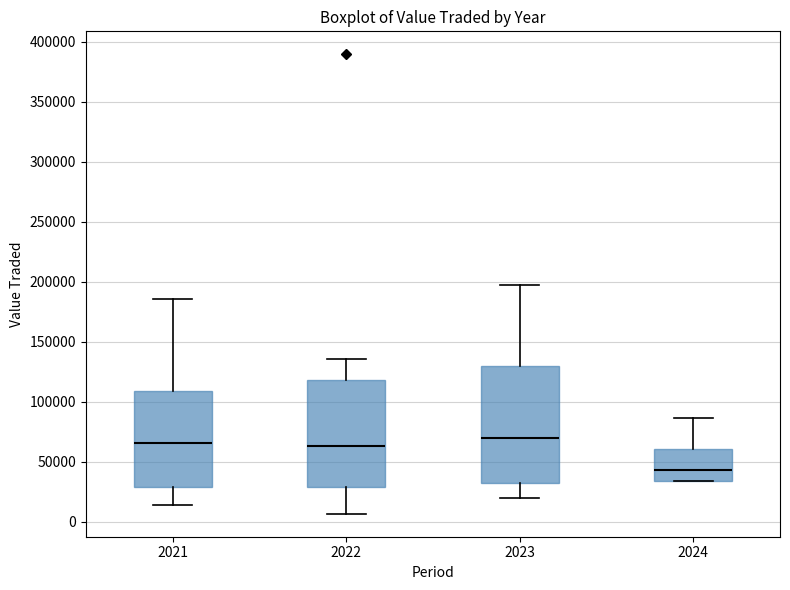

Reading left to right, transcribe this box plot: for each box, give where its median line is, the range the box spans, and where its two whiskers end, as read against the y-axis. The values are not printed on the chart, so give them approximately, as read against the axis.

2021: median 65000, box 30000 to 110000, whiskers 15000 to 185000
2022: median 65000, box 30000 to 120000, whiskers 5000 to 135000
2023: median 70000, box 30000 to 130000, whiskers 20000 to 195000
2024: median 45000, box 35000 to 60000, whiskers 35000 to 85000